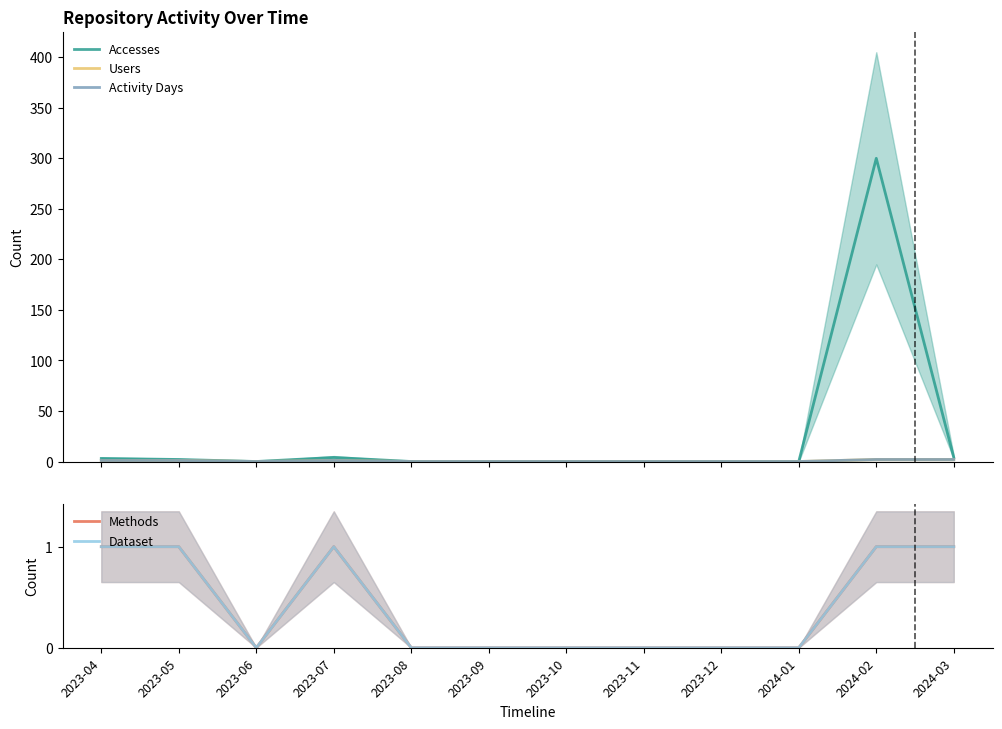

Reading left to right, list all the values displayed in this chart.

Accesses: 3	2	0	4	0	0	0	0	0	0	300	4
Users: 1	1	0	1	0	0	0	0	0	0	2	2
Activity Days: 1	1	0	1	0	0	0	0	0	0	2	2
Methods: 1	1	0	1	0	0	0	0	0	0	1	1
Dataset: 1	1	0	1	0	0	0	0	0	0	1	1